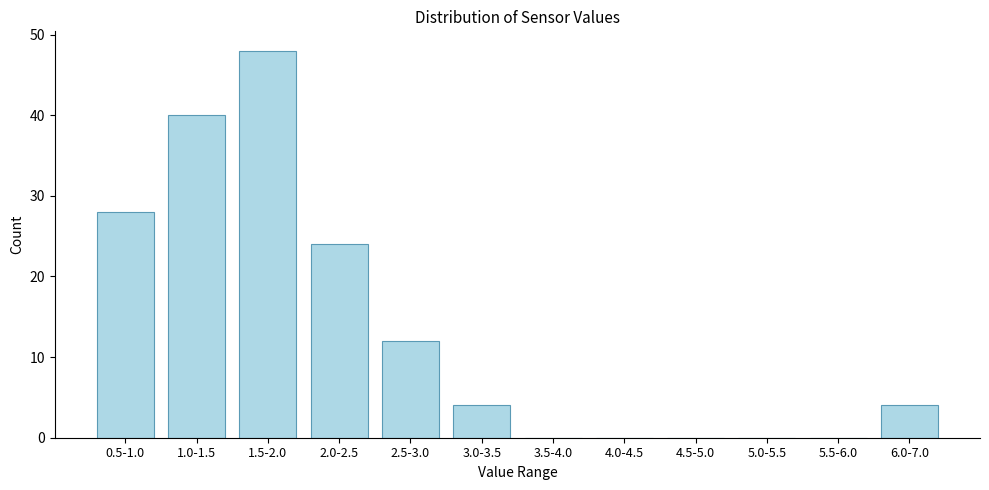

Reading right to left, transcribe all the data shown in this chart.

6.0-7.0=4	5.5-6.0=0	5.0-5.5=0	4.5-5.0=0	4.0-4.5=0	3.5-4.0=0	3.0-3.5=4	2.5-3.0=12	2.0-2.5=24	1.5-2.0=48	1.0-1.5=40	0.5-1.0=28